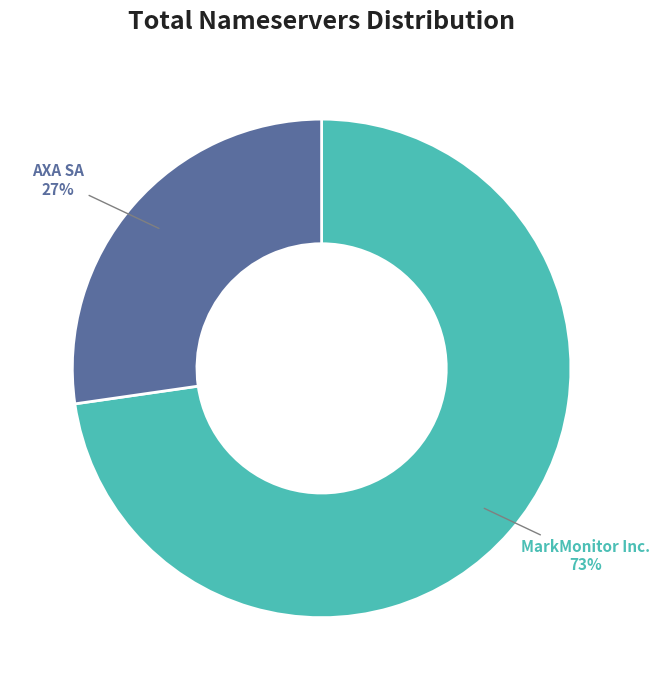

What is the smallest slice in the pie chart?

AXA SA